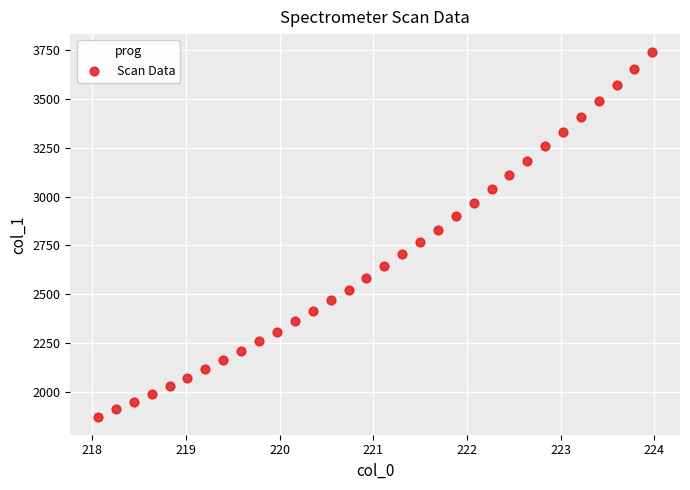

What is the range of Y values (max minus min)?

1861.8